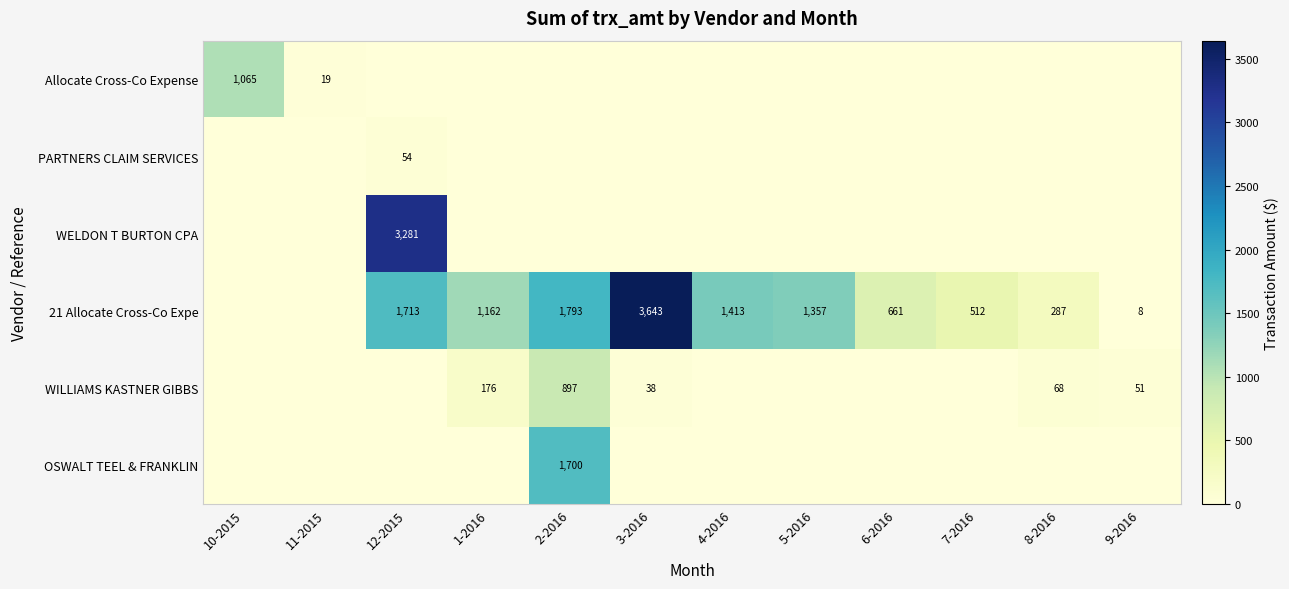

The value of OSWALT TEEL & FRANKLIN at 2-2016 is 2608. True or false?

False